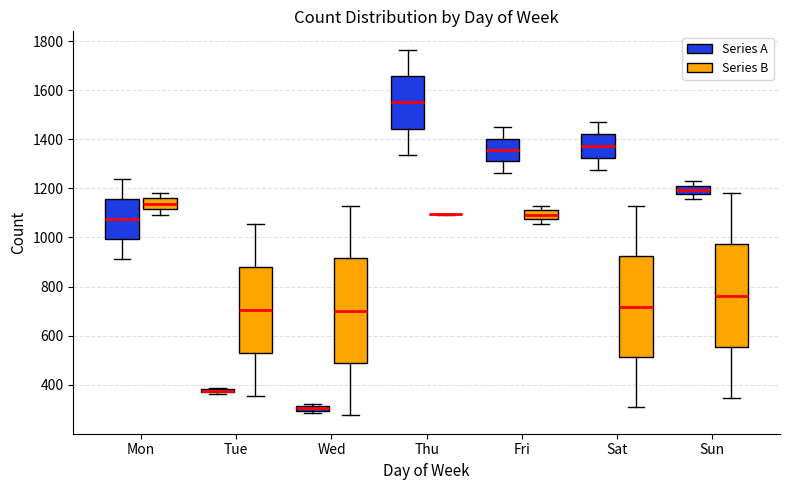

Where does the lower whisker of the box for Mon (Series B) end on the y-axis? The values are not printed on the chart, so give them approximately, as read against the axis.

1100